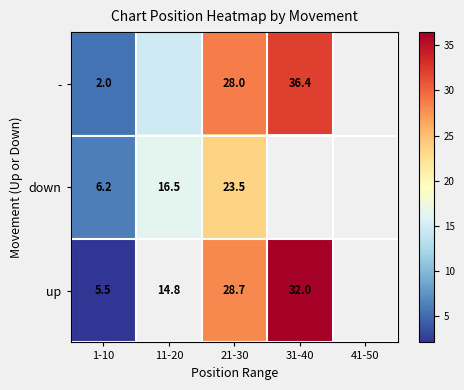

Is the value of down at 11-20 greater than the value of up at 21-30?

No